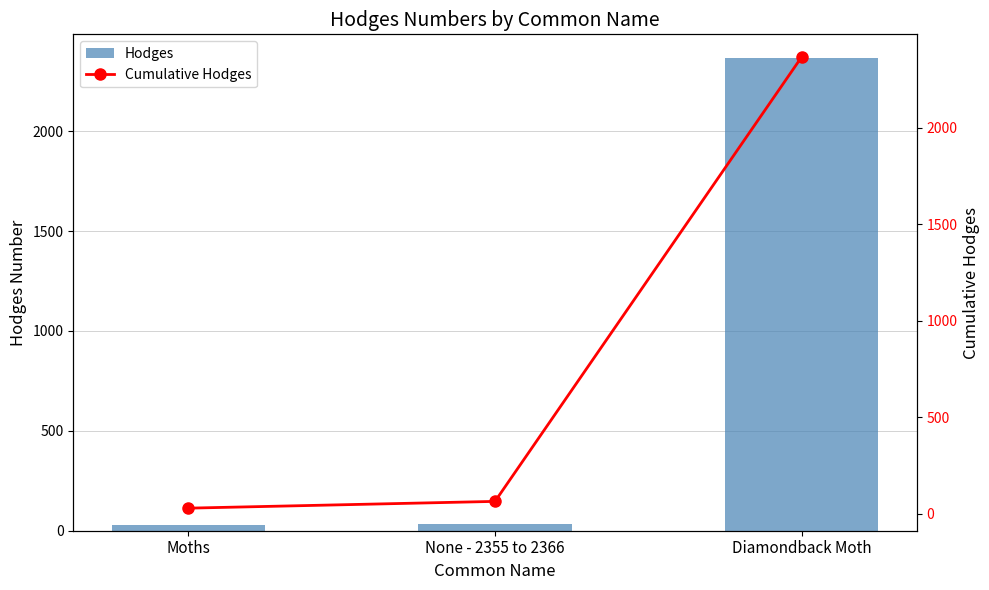

Which series has the widest spread of values?

Cumulative Hodges